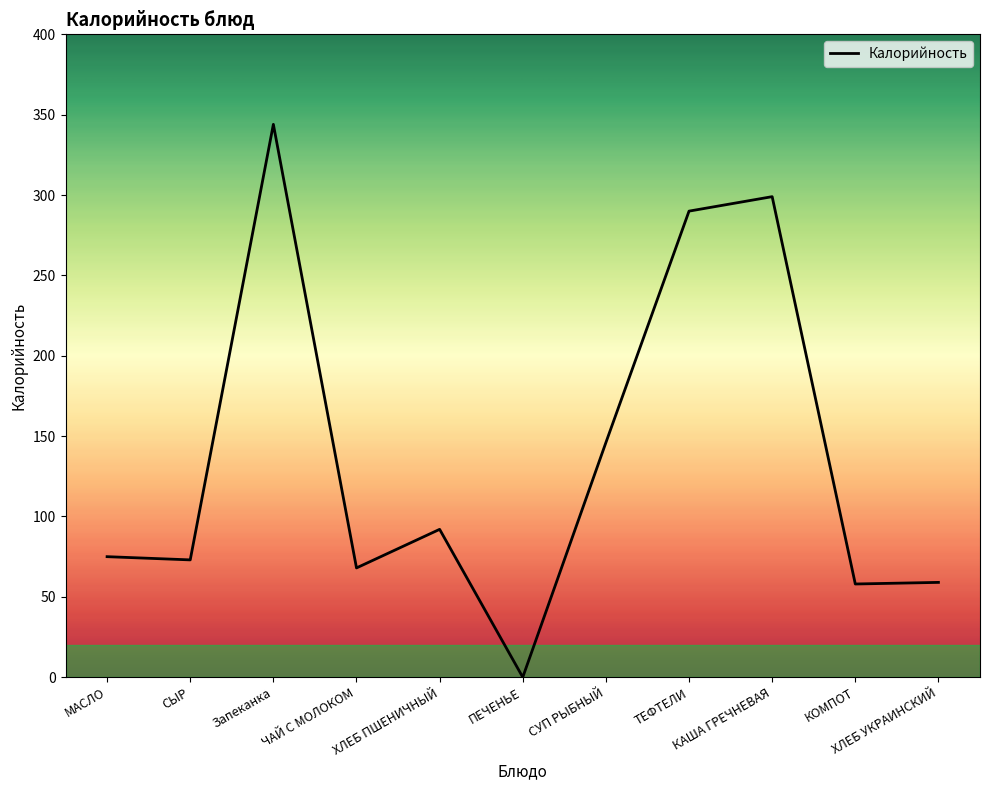

What position from the left is КАША ГРЕЧНЕВАЯ?

9